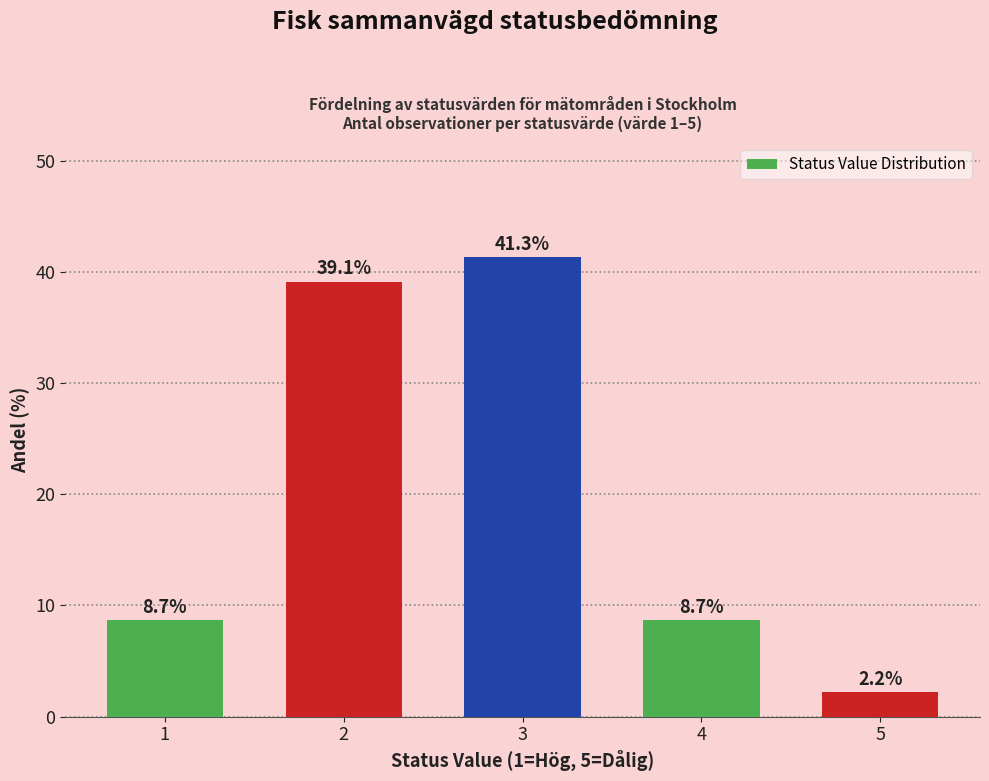

What is the change in value from 1 to 2?

+30.4